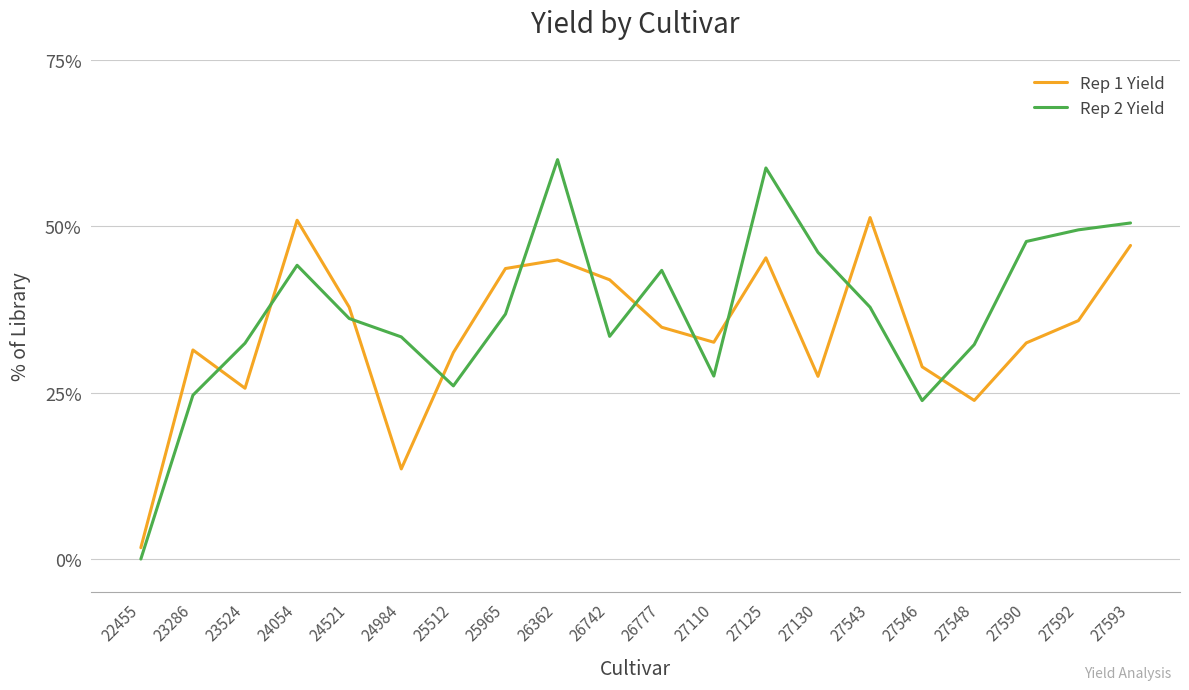

How many interior local peaks does the Rep 1 Yield series have?

5